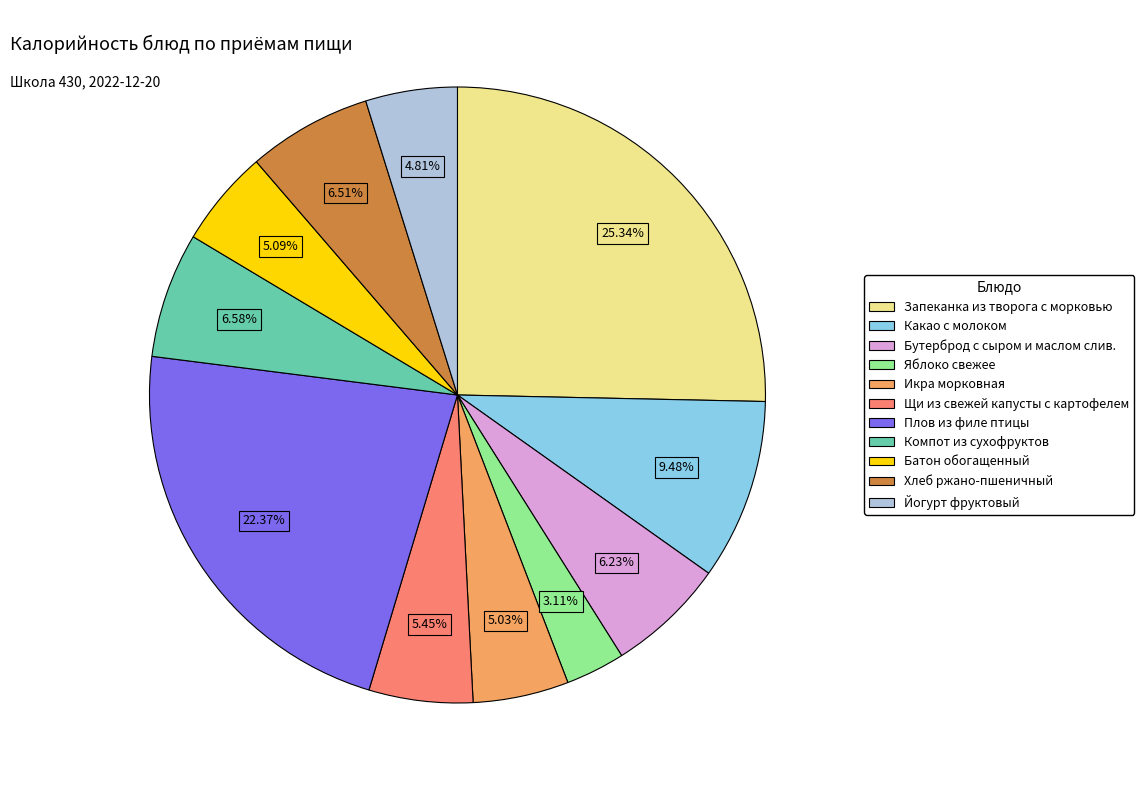

Does Бутерброд с сыром и маслом слив. represent more than half of the total?

No